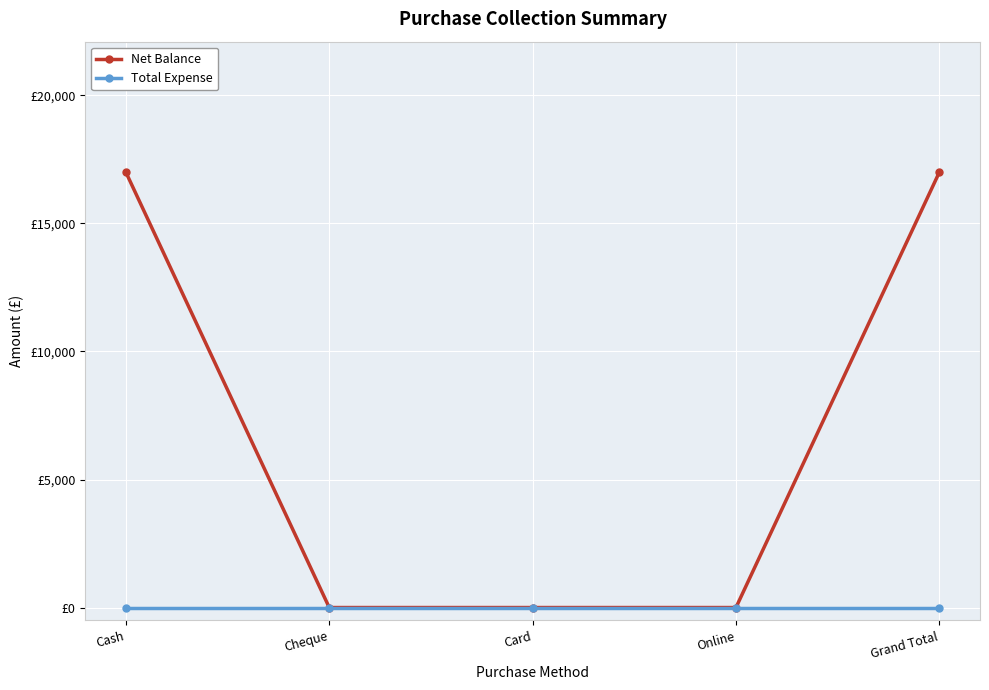

True or false: Net Balance and Total Expense cross at least once.

False